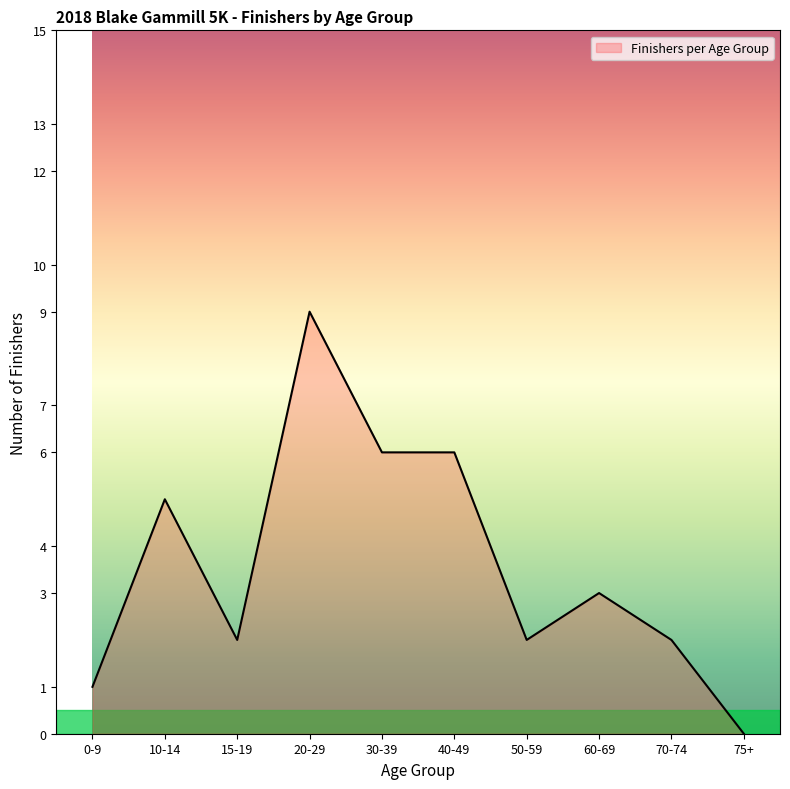

Reading left to right, transcribe all the data shown in this chart.

1	5	2	9	6	6	2	3	2	0